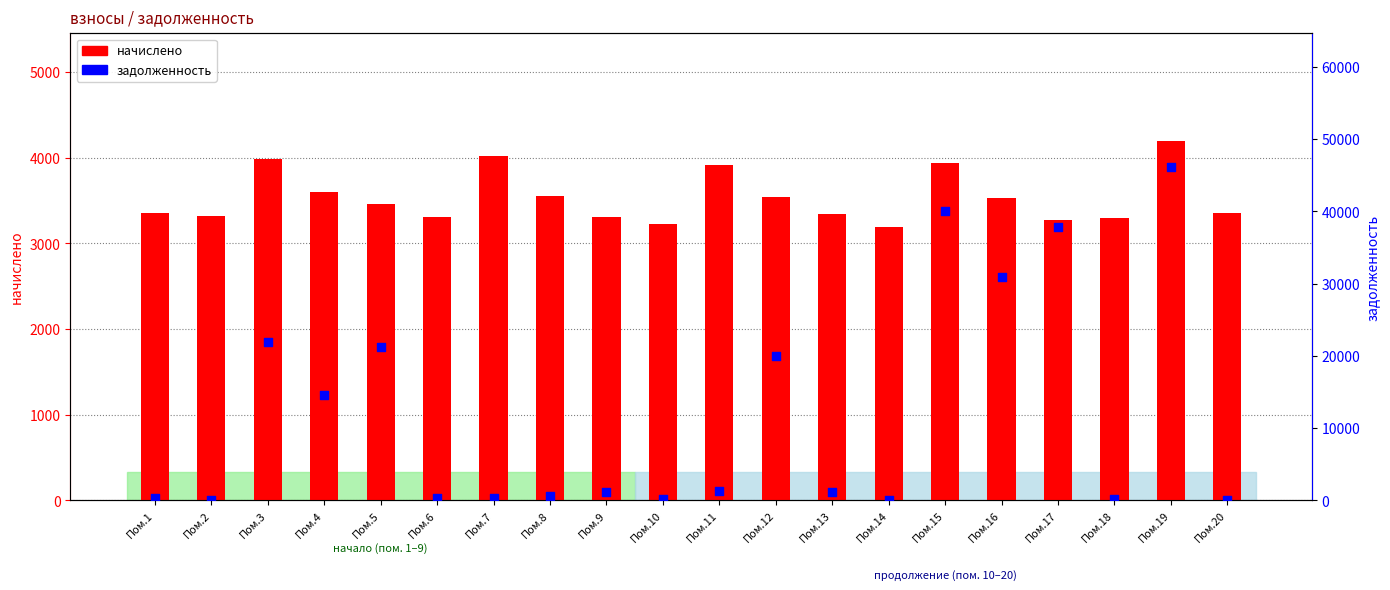

At how many categories does at least one series exceed 14111?

8